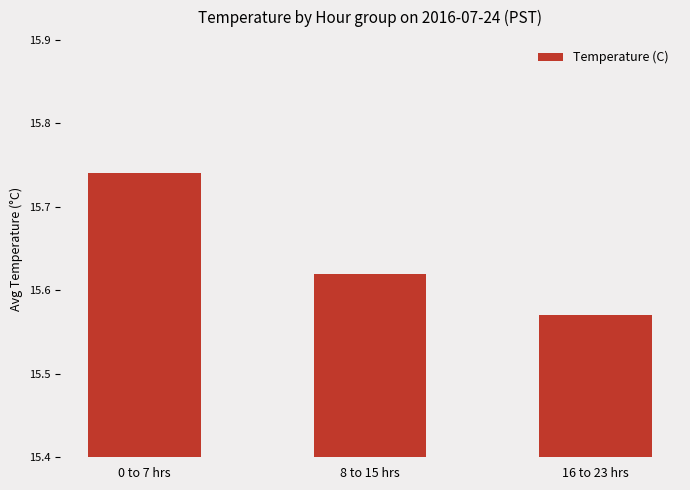

What is the label of the 3rd bar from the right?

0 to 7 hrs